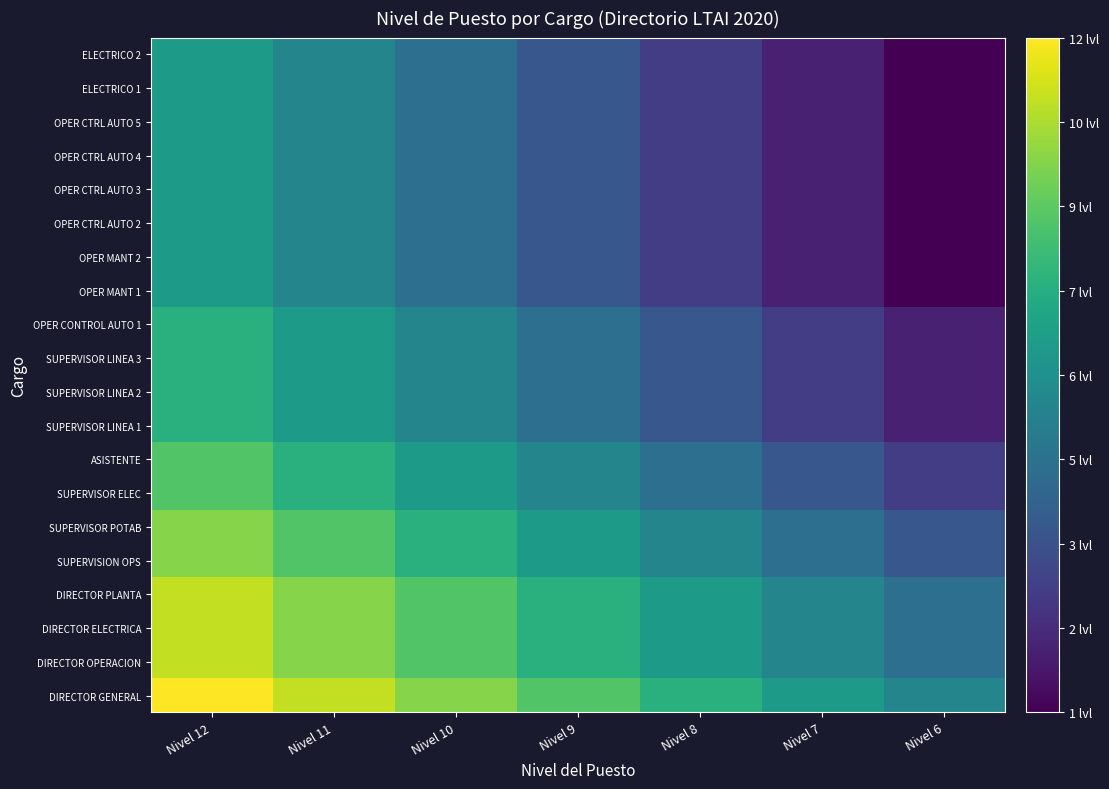

Reading left to right, extract all data points from this chart.

DIRECTOR GENERAL: Nivel 12=12	Nivel 11=11	Nivel 10=10	Nivel 9=9	Nivel 8=8	Nivel 7=7	Nivel 6=6
DIRECTOR OPERACION: Nivel 12=11	Nivel 11=10	Nivel 10=9	Nivel 9=8	Nivel 8=7	Nivel 7=6	Nivel 6=5
DIRECTOR ELECTRICA: Nivel 12=11	Nivel 11=10	Nivel 10=9	Nivel 9=8	Nivel 8=7	Nivel 7=6	Nivel 6=5
DIRECTOR PLANTA: Nivel 12=11	Nivel 11=10	Nivel 10=9	Nivel 9=8	Nivel 8=7	Nivel 7=6	Nivel 6=5
SUPERVISION OPS: Nivel 12=10	Nivel 11=9	Nivel 10=8	Nivel 9=7	Nivel 8=6	Nivel 7=5	Nivel 6=4
SUPERVISOR POTAB: Nivel 12=10	Nivel 11=9	Nivel 10=8	Nivel 9=7	Nivel 8=6	Nivel 7=5	Nivel 6=4
SUPERVISOR ELEC: Nivel 12=9	Nivel 11=8	Nivel 10=7	Nivel 9=6	Nivel 8=5	Nivel 7=4	Nivel 6=3
ASISTENTE: Nivel 12=9	Nivel 11=8	Nivel 10=7	Nivel 9=6	Nivel 8=5	Nivel 7=4	Nivel 6=3
SUPERVISOR LINEA 1: Nivel 12=8	Nivel 11=7	Nivel 10=6	Nivel 9=5	Nivel 8=4	Nivel 7=3	Nivel 6=2
SUPERVISOR LINEA 2: Nivel 12=8	Nivel 11=7	Nivel 10=6	Nivel 9=5	Nivel 8=4	Nivel 7=3	Nivel 6=2
SUPERVISOR LINEA 3: Nivel 12=8	Nivel 11=7	Nivel 10=6	Nivel 9=5	Nivel 8=4	Nivel 7=3	Nivel 6=2
OPER CONTROL AUTO 1: Nivel 12=8	Nivel 11=7	Nivel 10=6	Nivel 9=5	Nivel 8=4	Nivel 7=3	Nivel 6=2
OPER MANT 1: Nivel 12=7	Nivel 11=6	Nivel 10=5	Nivel 9=4	Nivel 8=3	Nivel 7=2	Nivel 6=1
OPER MANT 2: Nivel 12=7	Nivel 11=6	Nivel 10=5	Nivel 9=4	Nivel 8=3	Nivel 7=2	Nivel 6=1
OPER CTRL AUTO 2: Nivel 12=7	Nivel 11=6	Nivel 10=5	Nivel 9=4	Nivel 8=3	Nivel 7=2	Nivel 6=1
OPER CTRL AUTO 3: Nivel 12=7	Nivel 11=6	Nivel 10=5	Nivel 9=4	Nivel 8=3	Nivel 7=2	Nivel 6=1
OPER CTRL AUTO 4: Nivel 12=7	Nivel 11=6	Nivel 10=5	Nivel 9=4	Nivel 8=3	Nivel 7=2	Nivel 6=1
OPER CTRL AUTO 5: Nivel 12=7	Nivel 11=6	Nivel 10=5	Nivel 9=4	Nivel 8=3	Nivel 7=2	Nivel 6=1
ELECTRICO 1: Nivel 12=7	Nivel 11=6	Nivel 10=5	Nivel 9=4	Nivel 8=3	Nivel 7=2	Nivel 6=1
ELECTRICO 2: Nivel 12=7	Nivel 11=6	Nivel 10=5	Nivel 9=4	Nivel 8=3	Nivel 7=2	Nivel 6=1